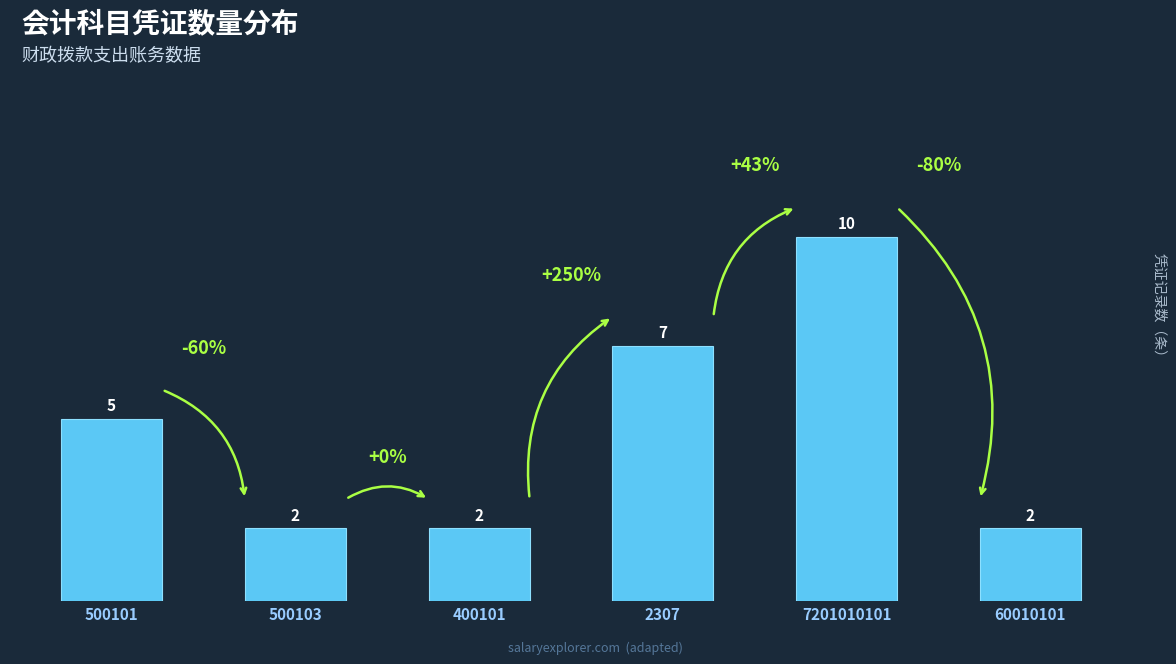

What position from the right is 500101?

6